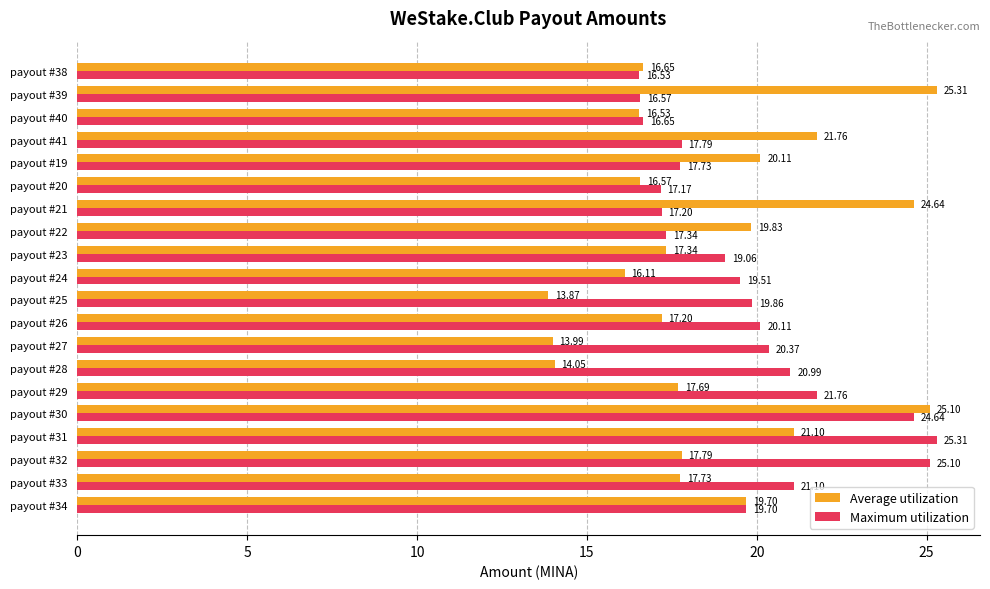

What is the average value of the Average utilization series?

18.7